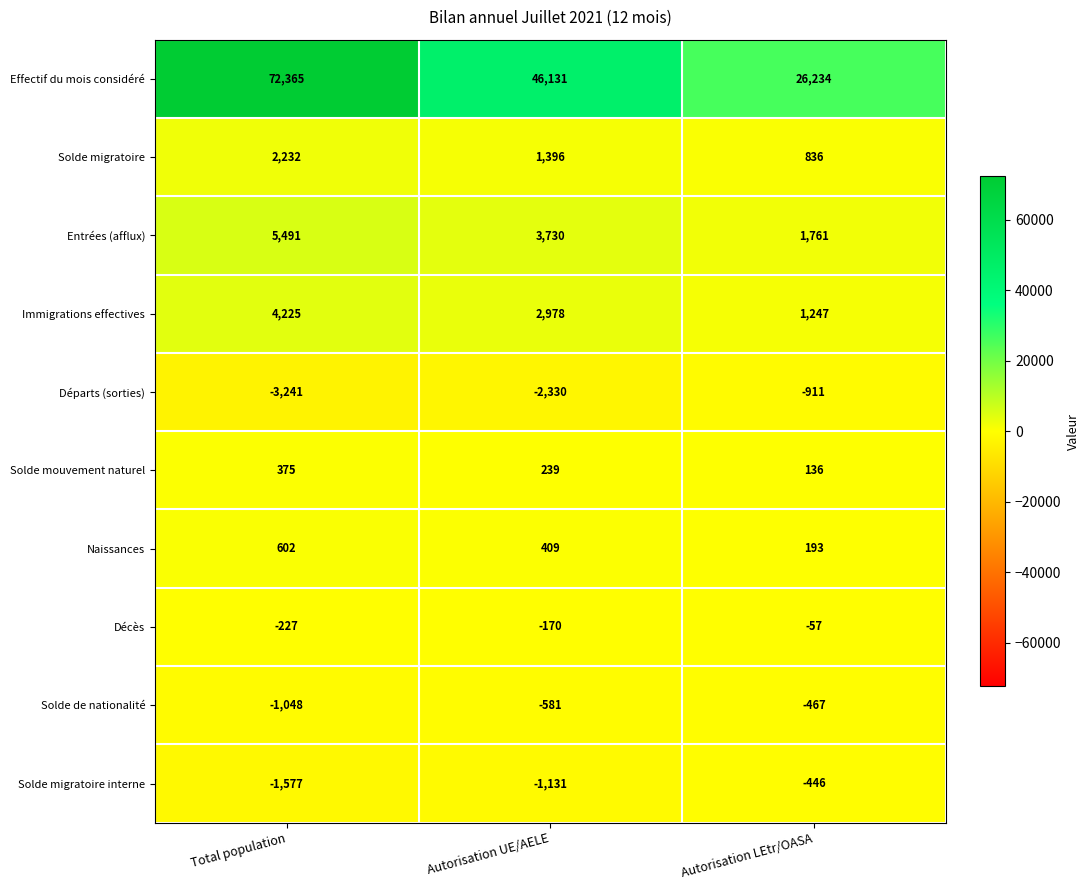

What is the difference between the maximum and minimum values in the Solde migratoire series?

1396